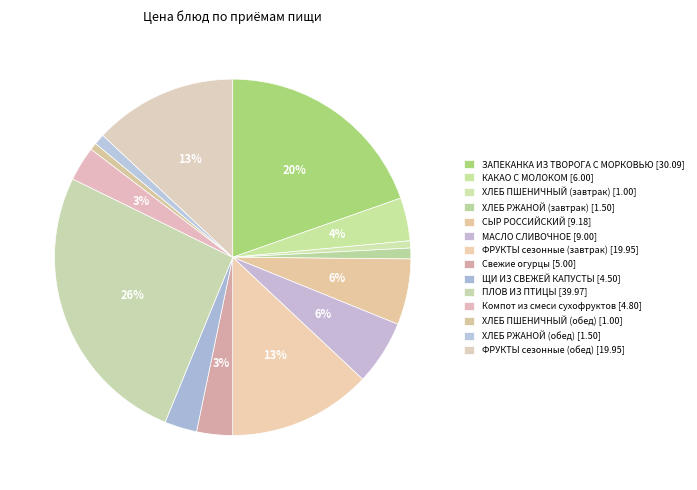

Does КАКАО С МОЛОКОМ represent more than half of the total?

No